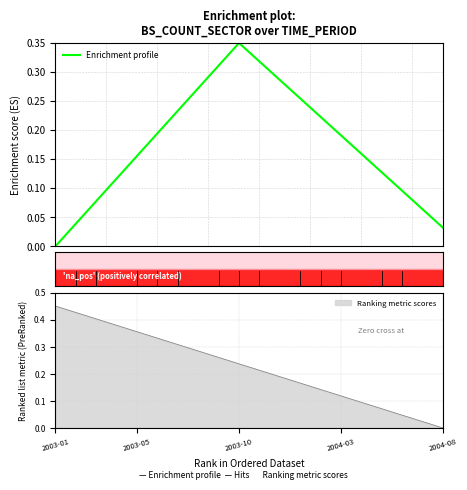

Reading left to right, transcribe all the data shown in this chart.

0.0	0.0	0.1	0.1	0.2	0.2	0.2	0.3	0.3	0.3	0.3	0.3	0.3	0.2	0.2	0.2	0.1	0.1	0.1	0.0